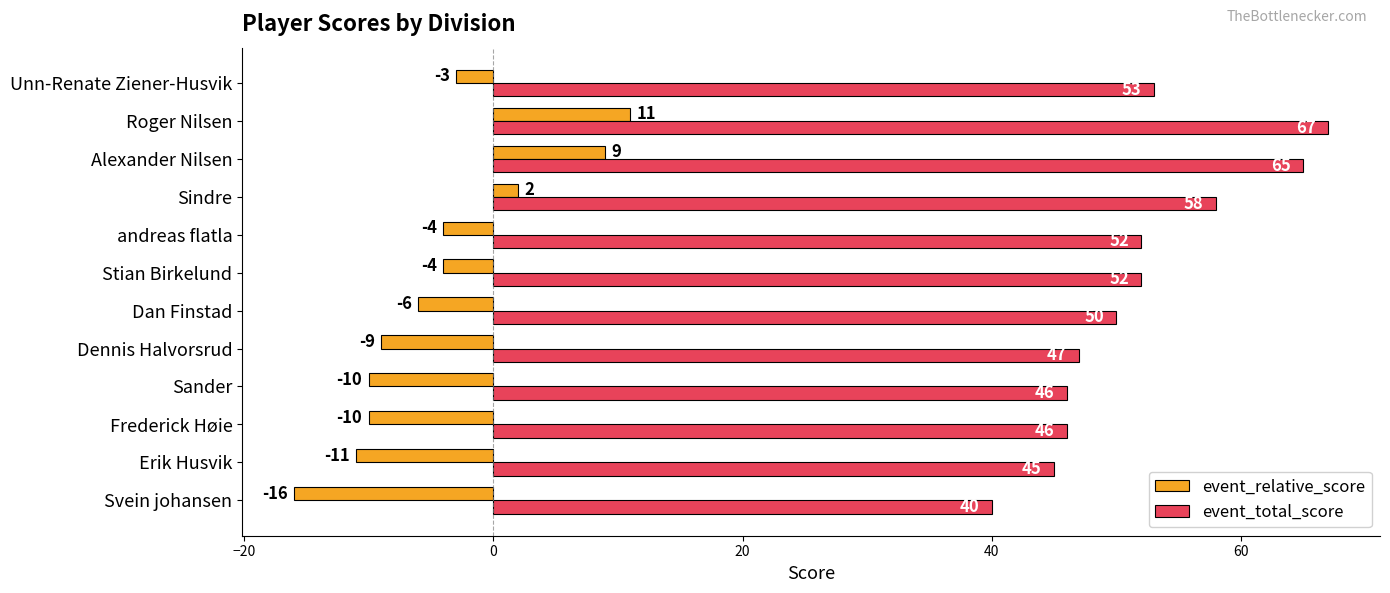

What is the sum of all event_relative_score values?

-51